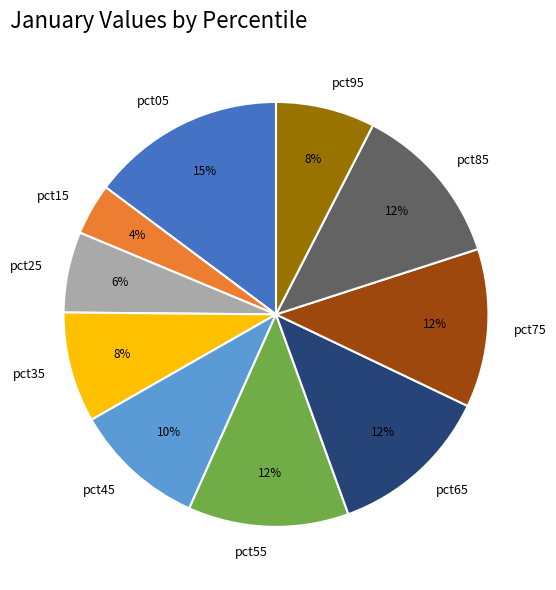

To the nearest percent, what is the difference between the largest and smallest slice percentages?

11%